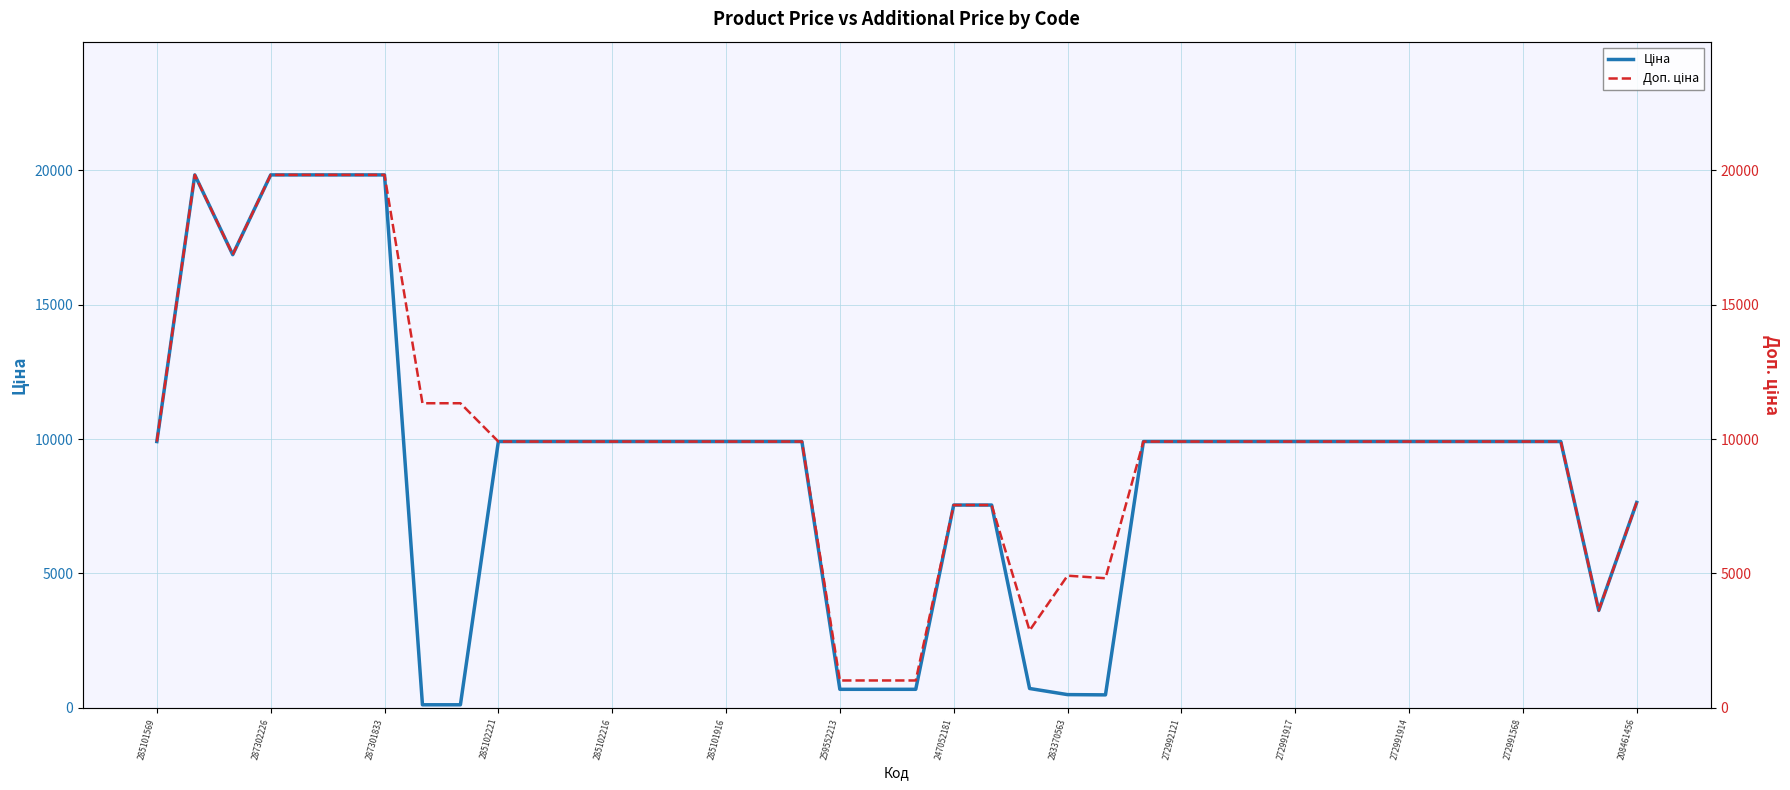

Which series has the widest spread of values?

Ціна